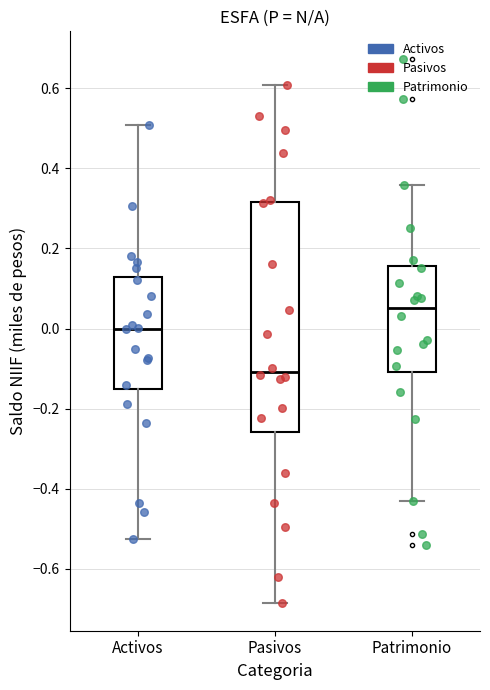

Which box's median line is the highest?

Patrimonio